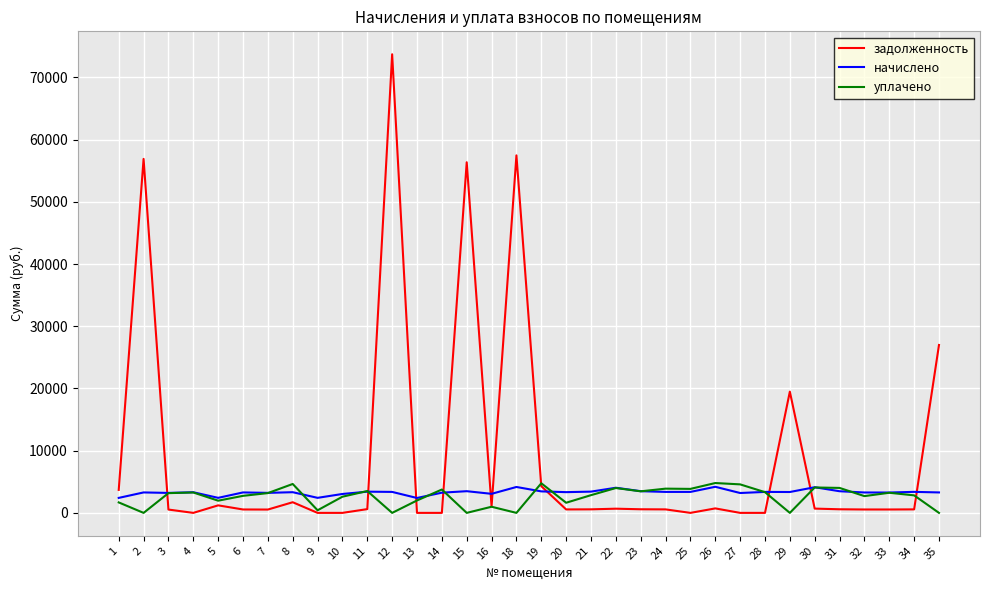

What is the total value across all series at 18?

61641.8